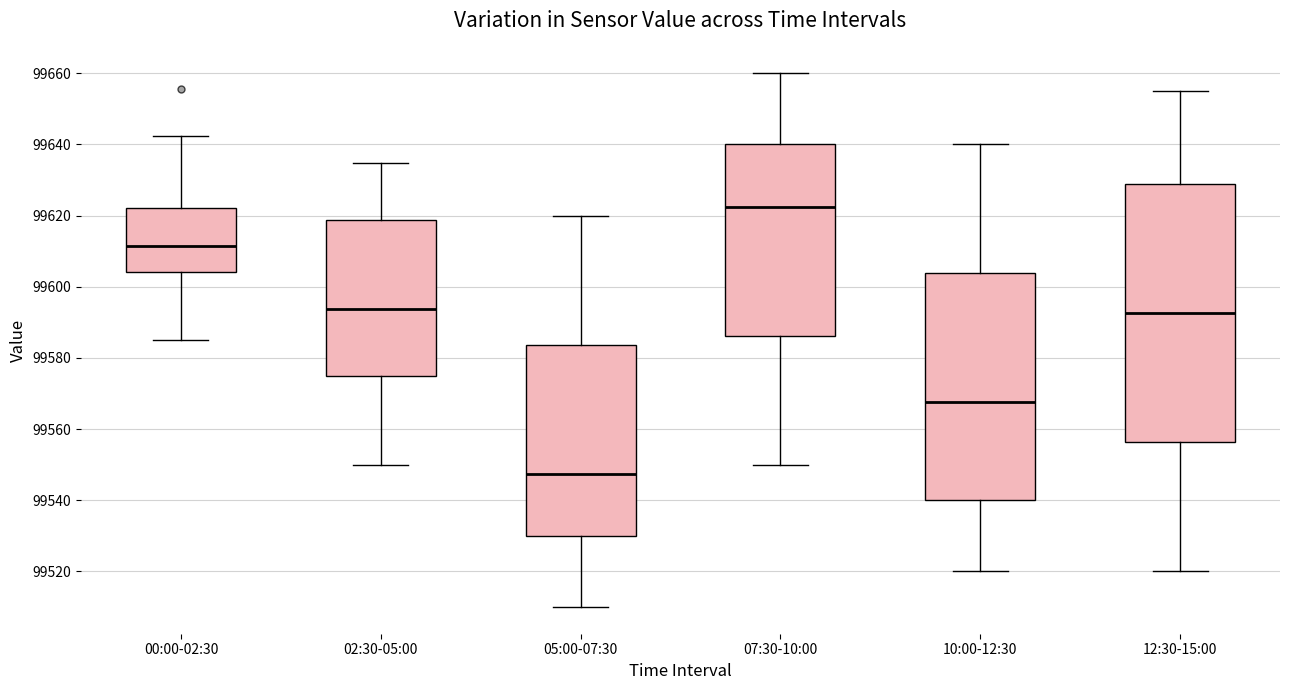

Reading left to right, read every box against the y-axis: the position of its median line, the range the box covers, and the ends of its whiskers. The values are not printed on the chart, so give them approximately, as read against the axis.

00:00-02:30: median 99612, box 99604 to 99622, whiskers 99586 to 99642
02:30-05:00: median 99594, box 99576 to 99618, whiskers 99550 to 99634
05:00-07:30: median 99548, box 99530 to 99584, whiskers 99510 to 99620
07:30-10:00: median 99622, box 99586 to 99640, whiskers 99550 to 99660
10:00-12:30: median 99568, box 99540 to 99604, whiskers 99520 to 99640
12:30-15:00: median 99592, box 99556 to 99628, whiskers 99520 to 99656